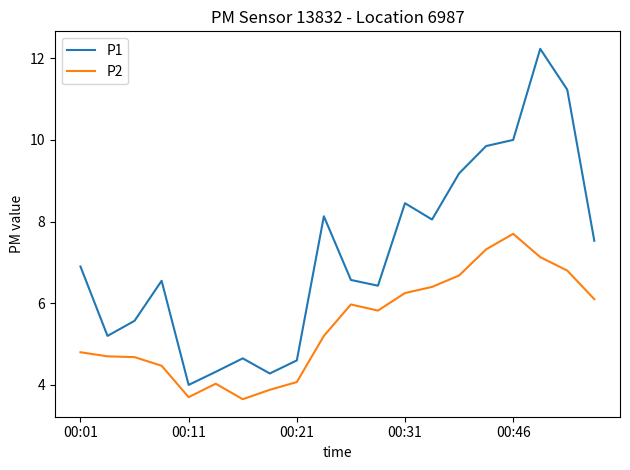

Which series has the largest range (max minus min)?

P1